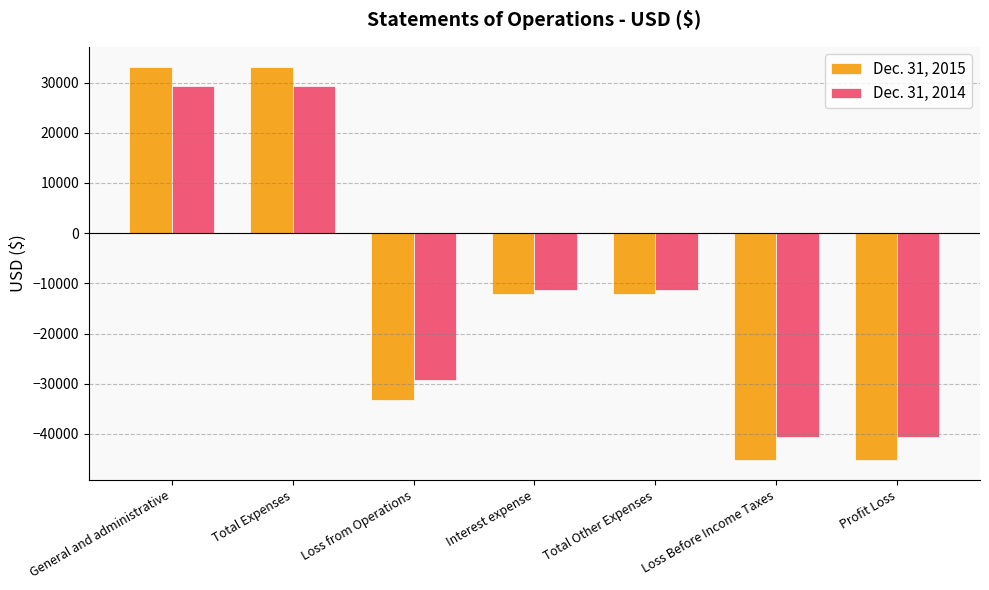

Which series has the largest total across all categories?

Dec. 31, 2014